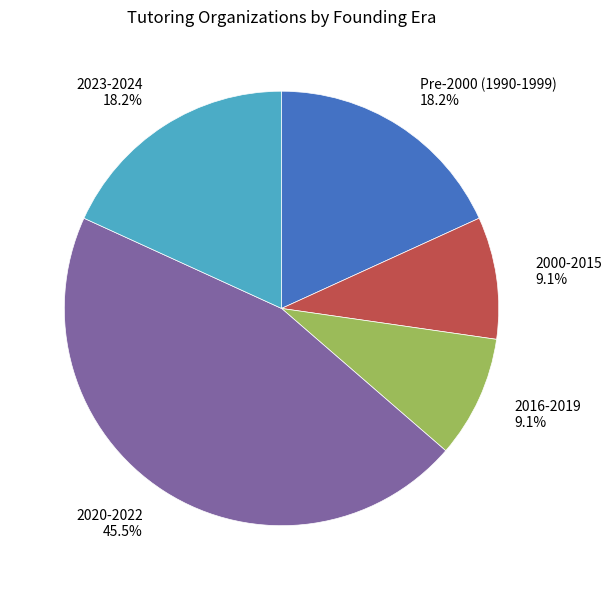

Which category has the biggest portion of the pie?

2020-2022